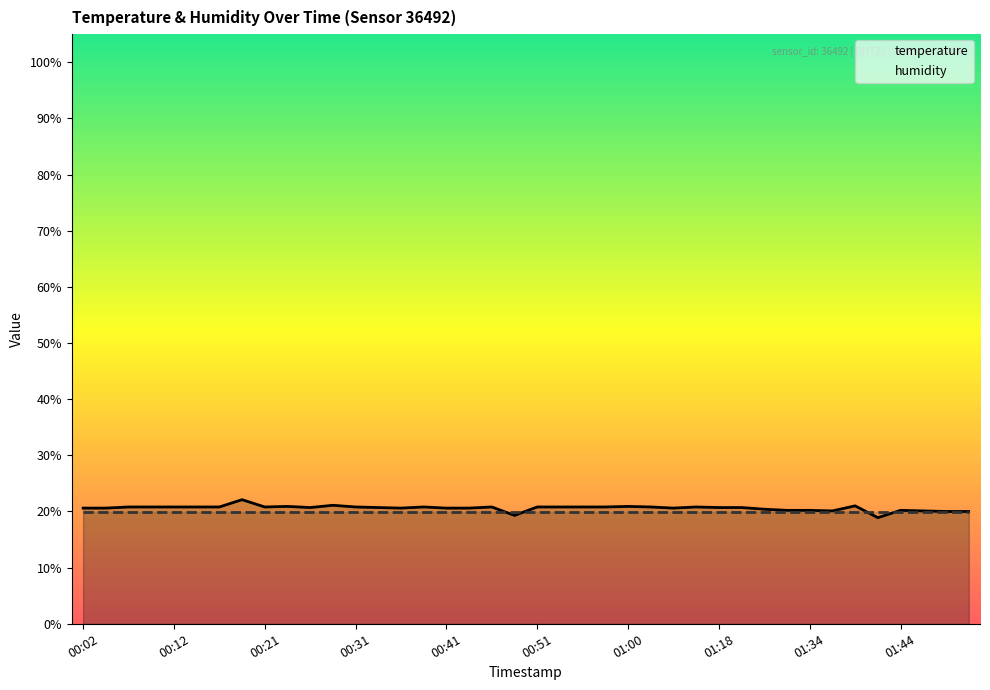

What is the total value across all series at 01:44?

40.2